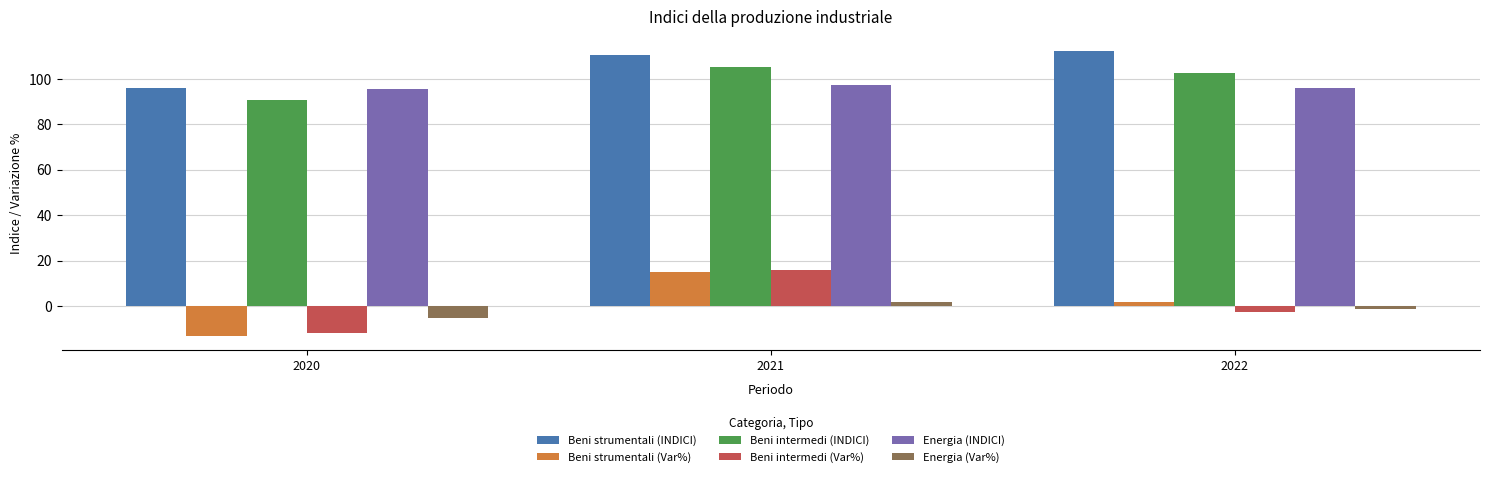

Reading right to left, list all the values displayed in this chart.

Beni strumentali (INDICI): 112.3	110.4	96.1
Beni strumentali (Var%): 1.7	14.9	-13.1
Beni intermedi (INDICI): 102.6	105.1	90.6
Beni intermedi (Var%): -2.4	16.0	-11.7
Energia (INDICI): 96.0	97.3	95.4
Energia (Var%): -1.3	2.0	-5.0